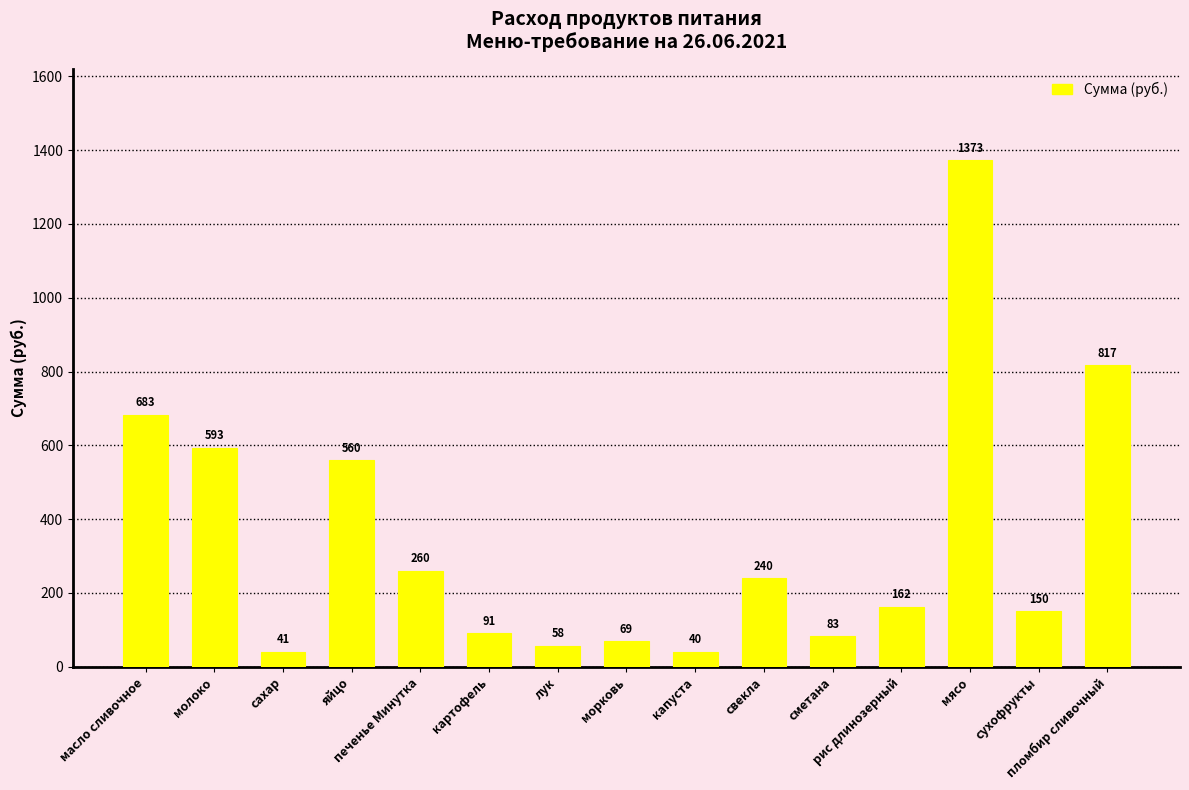

Rank the categories by value from lowest to highest.

капуста, сахар, лук, морковь, сметана, картофель, сухофрукты, рис длинозерный, свекла, печенье Минутка, яйцо, молоко, масло сливочное, пломбир сливочный, мясо